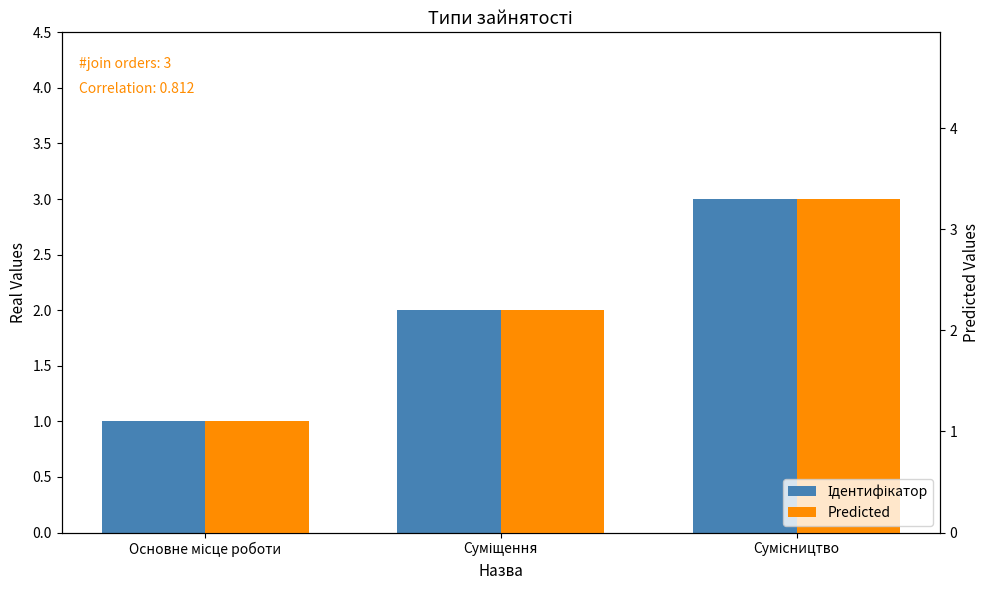

Is the value of Predicted at Сумісництво greater than the value of Ідентифікатор at Суміщення?

Yes